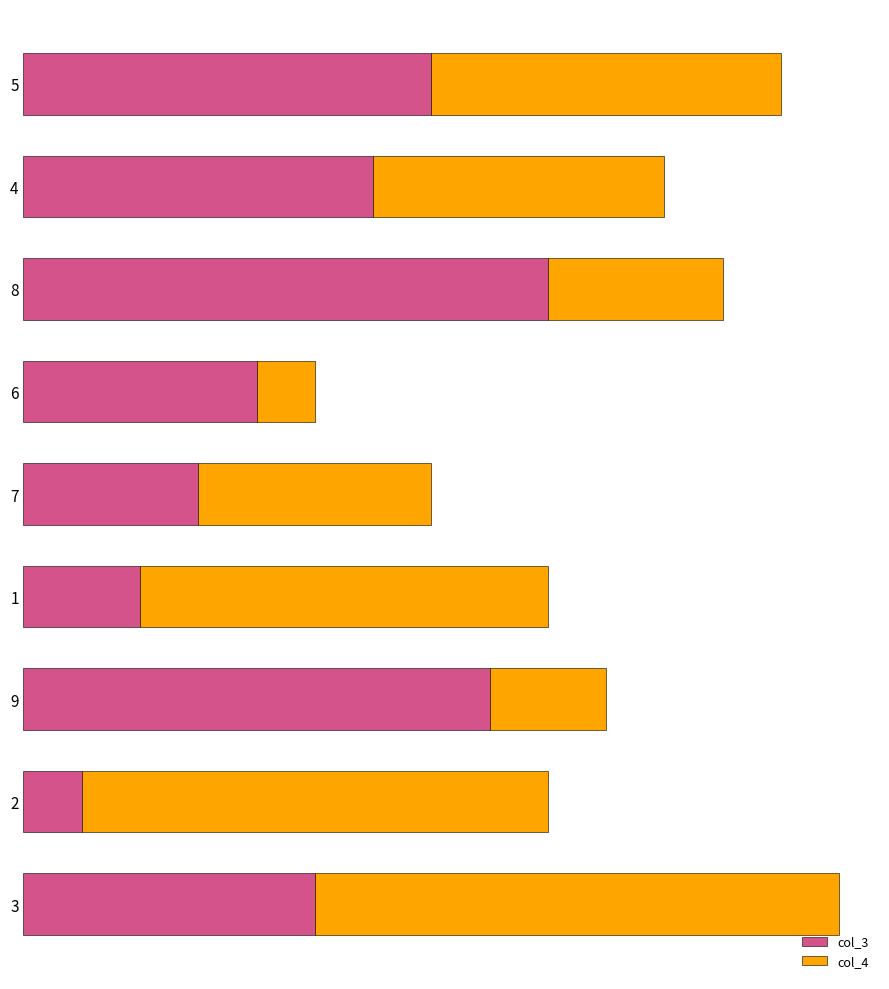

What are all the series names shown in the legend?

col_3, col_4